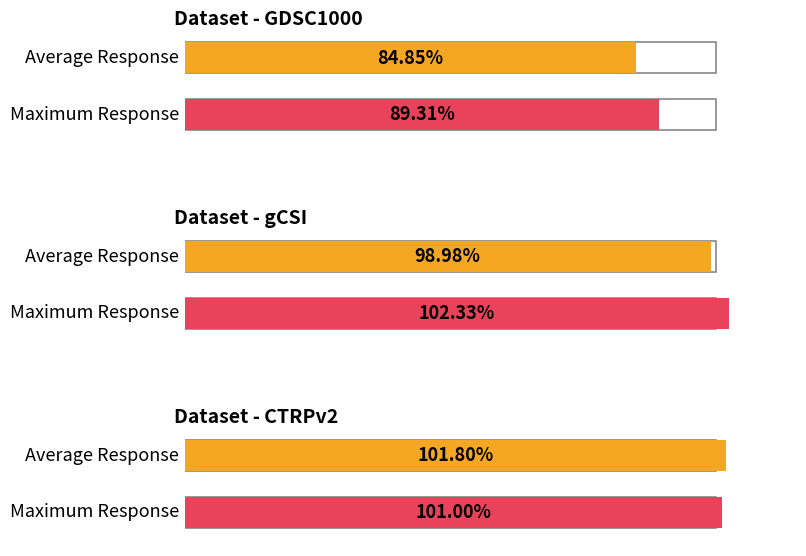

Is the value of Average Response at gCSI greater than the value of Maximum Response at CTRPv2?

No